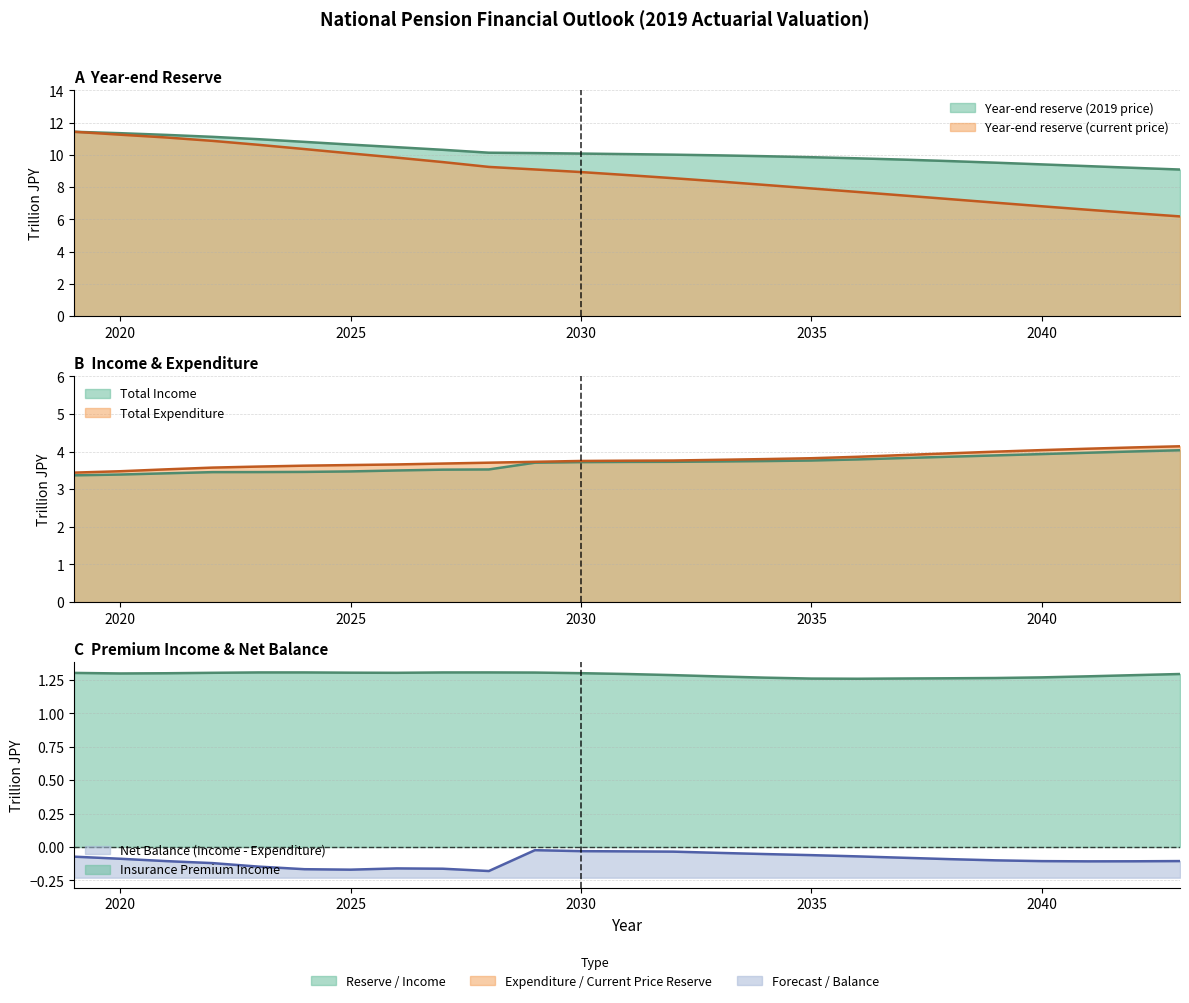

Is the value of insurance_income at 2023 greater than the value of expenditure_total at 2043?

No